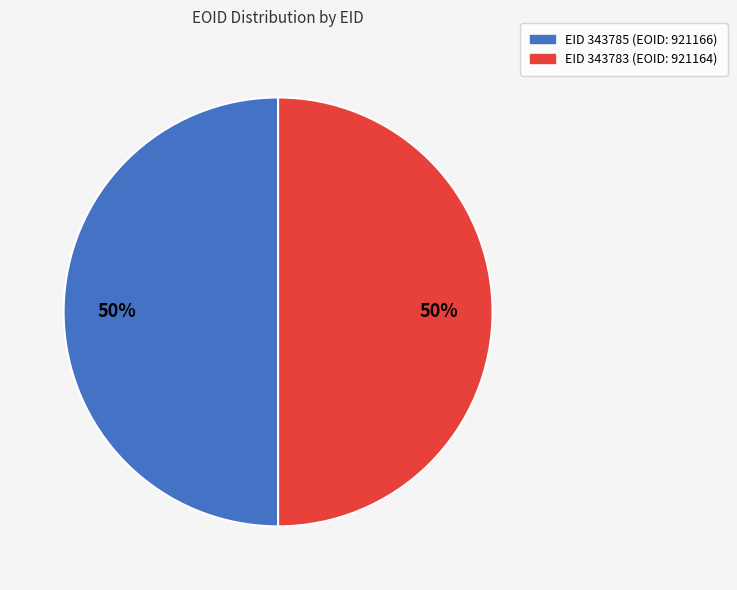

To the nearest percent, what is the average slice percentage?

50%